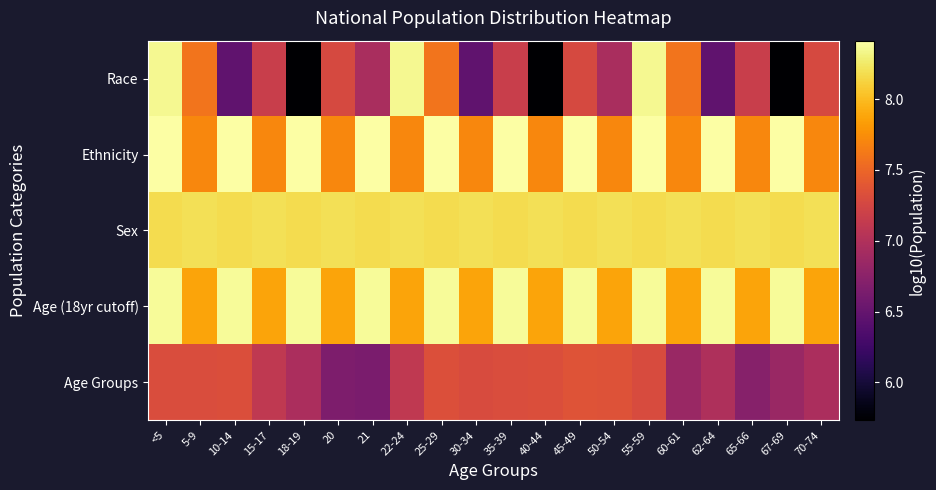

List the series in order of their peak value, lowest first.

Age Groups, Sex, Race, Age (18yr cutoff), Ethnicity